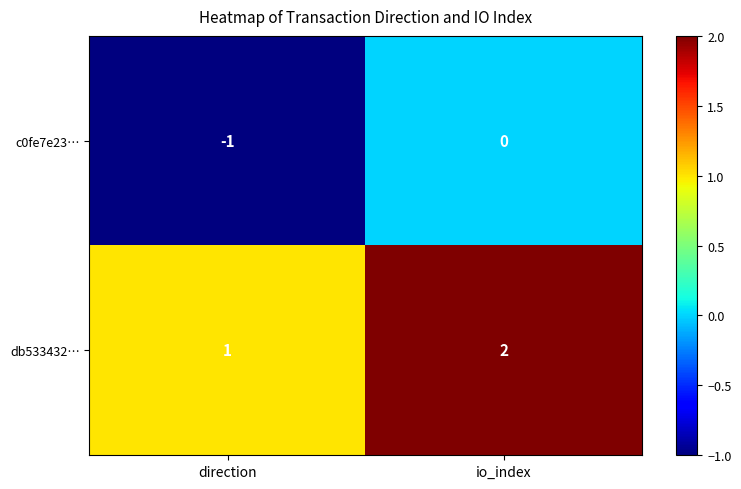

The db533432… series shows 2 at io_index. True or false?

True